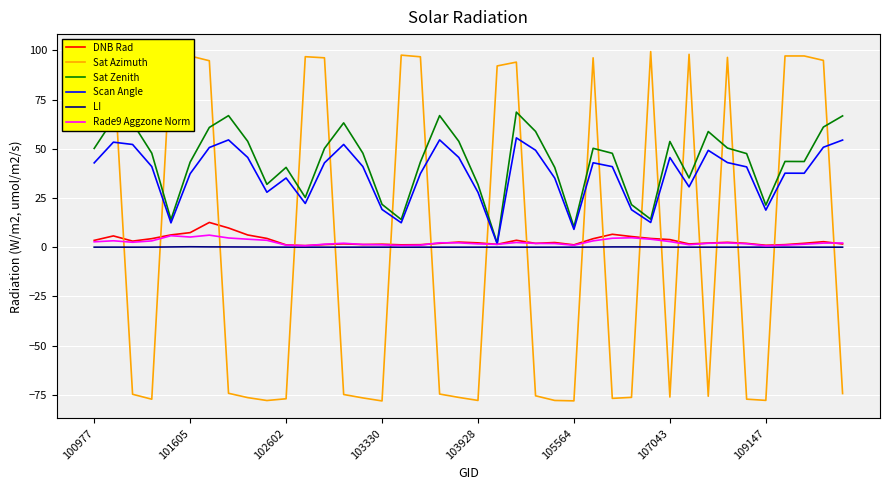

Is this an area chart (filled region under the line)?

No